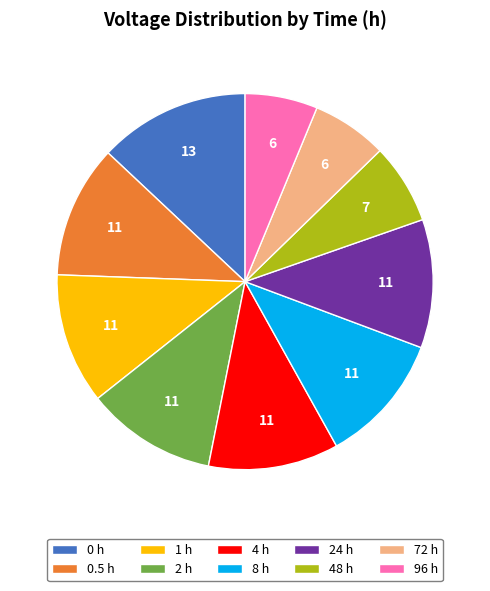

True or false: 0.5 h accounts for 11% of the total.

True